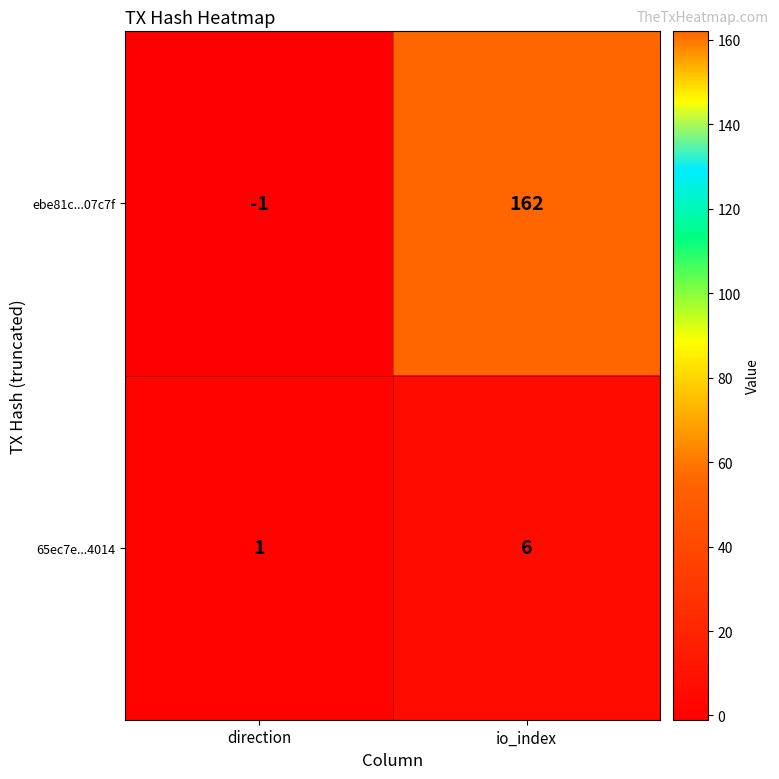

Count the number of categories in the chart.

2